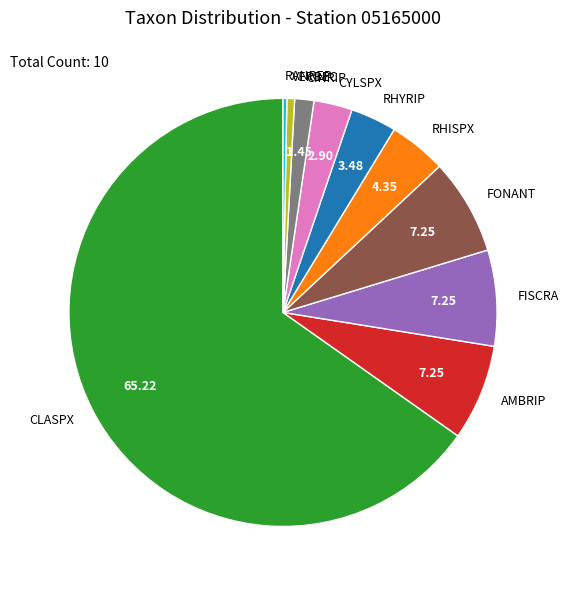

How many slices are in this pie chart?

10